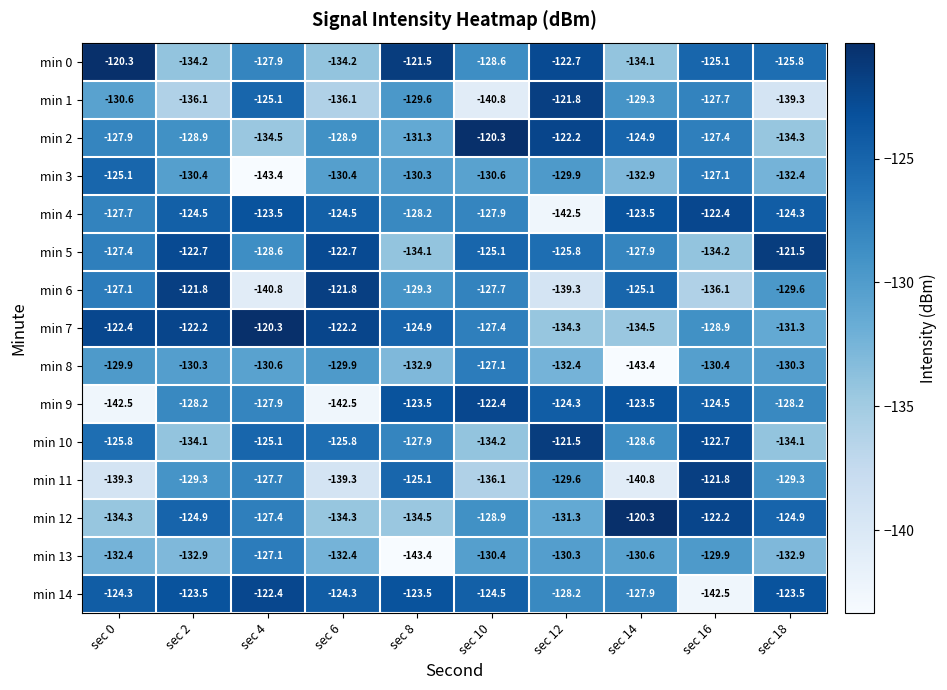

What is the difference between the highest and lowest values at sec 0?

22.2